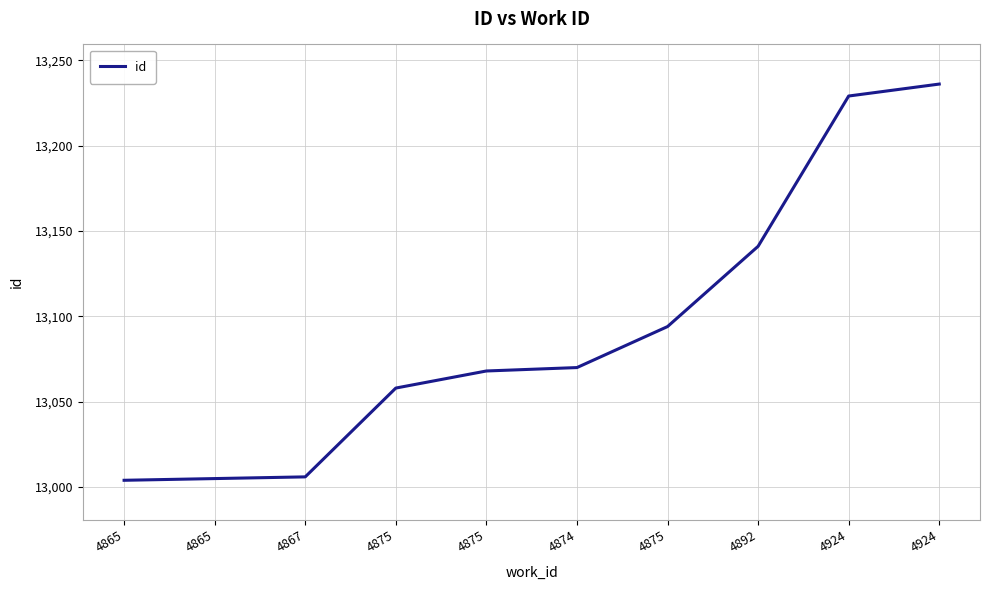

What is the difference between the second highest and minimum values?

225